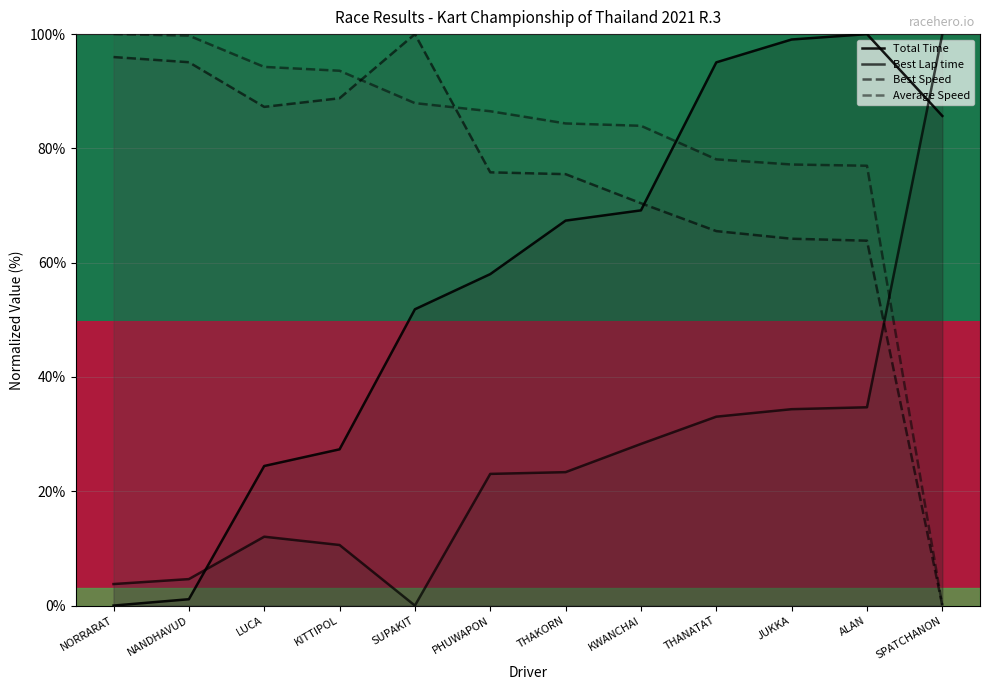

At NORRARAT, list the series in order from largest to smallest.

Average Speed, Best Speed, Best Lap time, Total Time